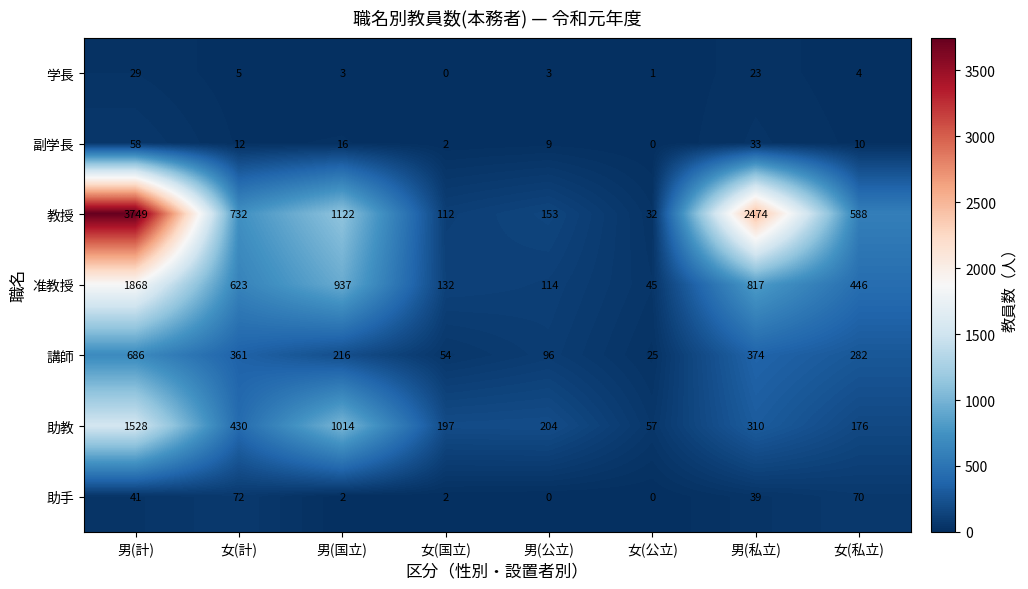

The 講師 series shows 54 at 女(国立). True or false?

True